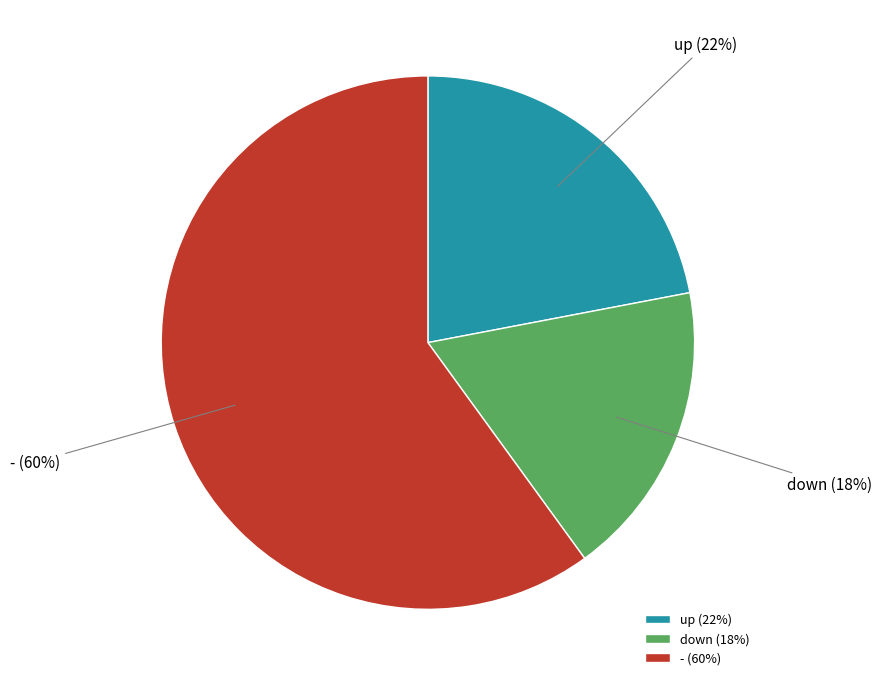

Combined, do up and down account for over 50%?

No